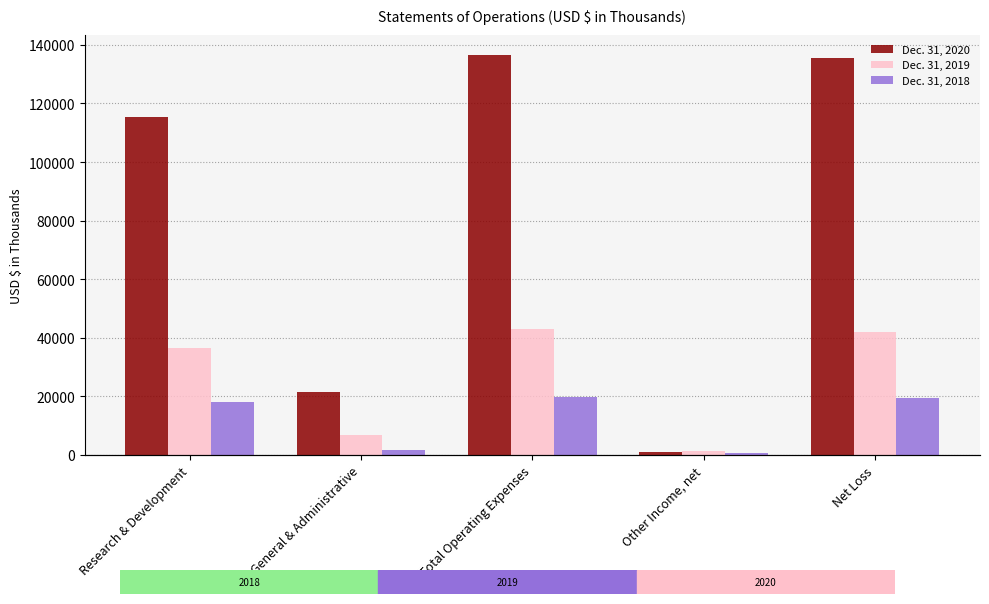

Which has a higher value, General & Administrative or Total Operating Expenses?

Total Operating Expenses